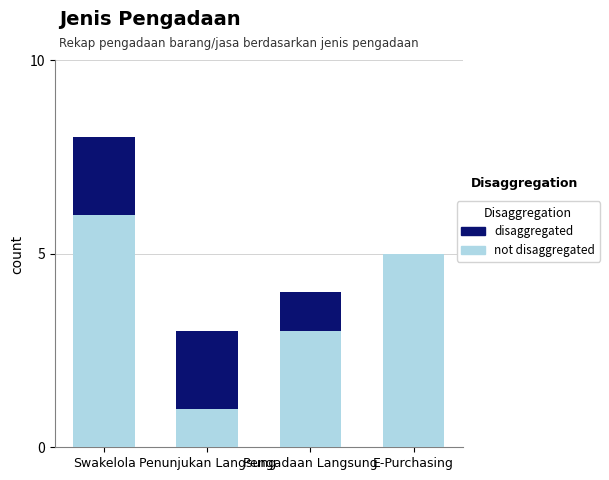

What is the total value across all series at Swakelola?

8